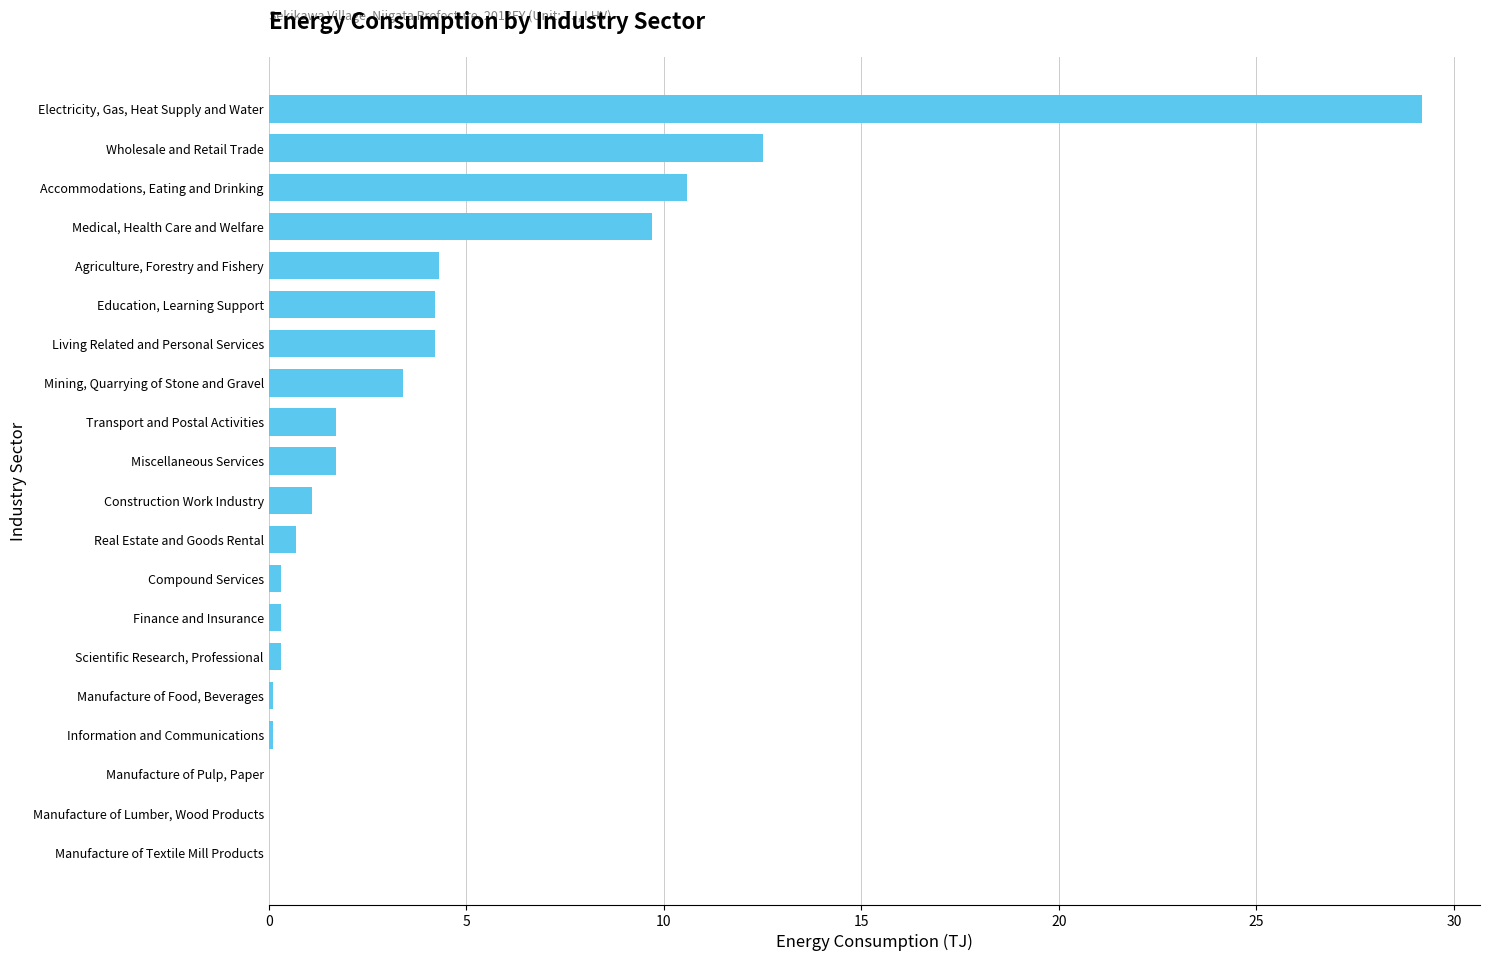

What is the greatest value displayed?

29.2